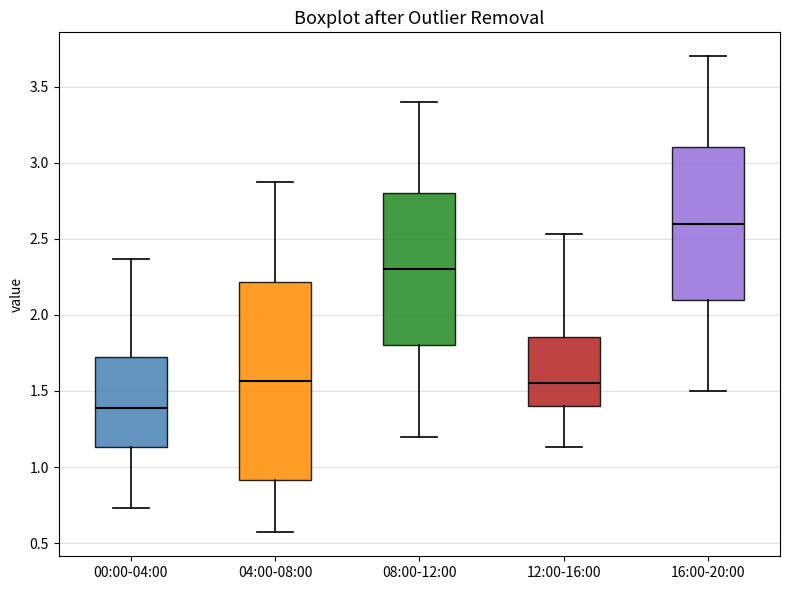

Comparing the boxes themselves (not the whiskers), which one is the tallest?

04:00-08:00